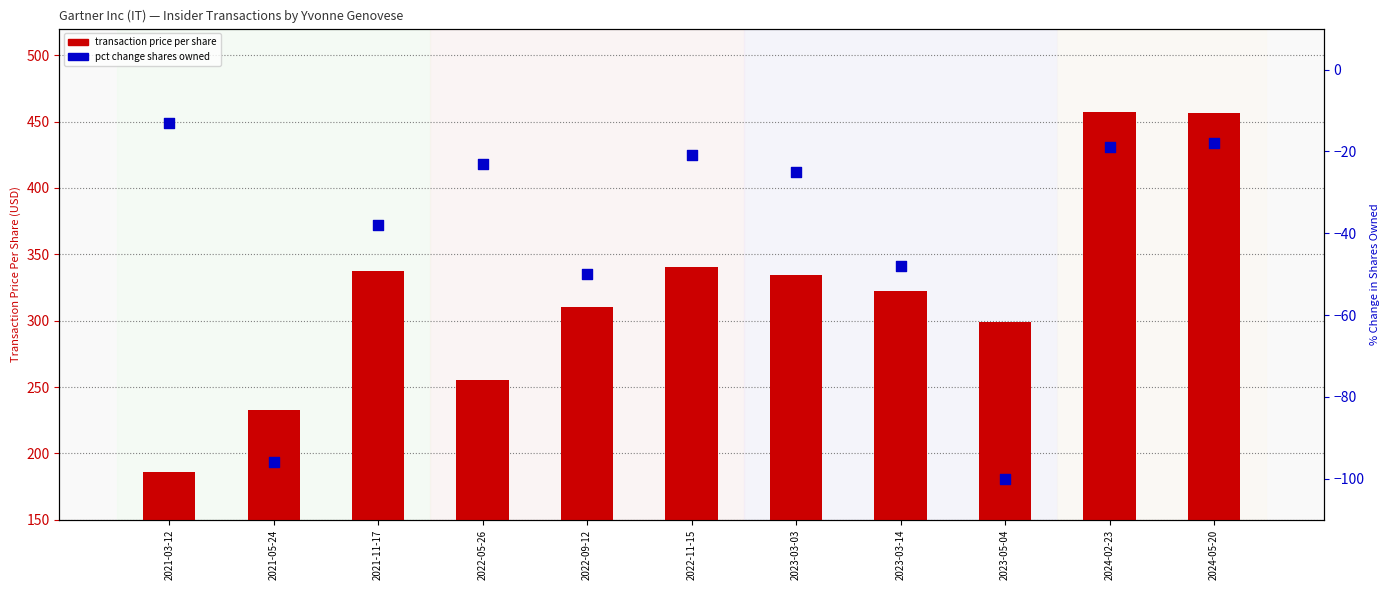

Which series contains the lowest Y value?

pctchgSharesOwned